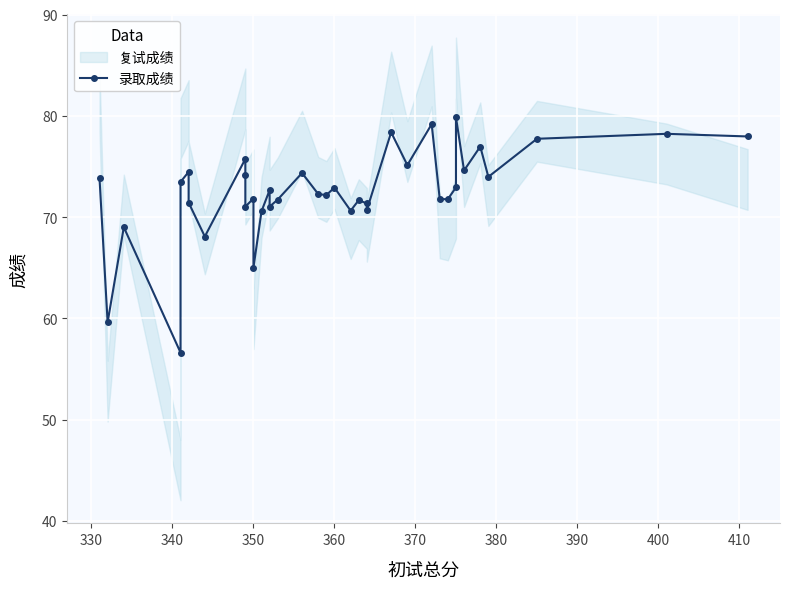

The chart shows a value of 93.5 at 350. True or false?

False